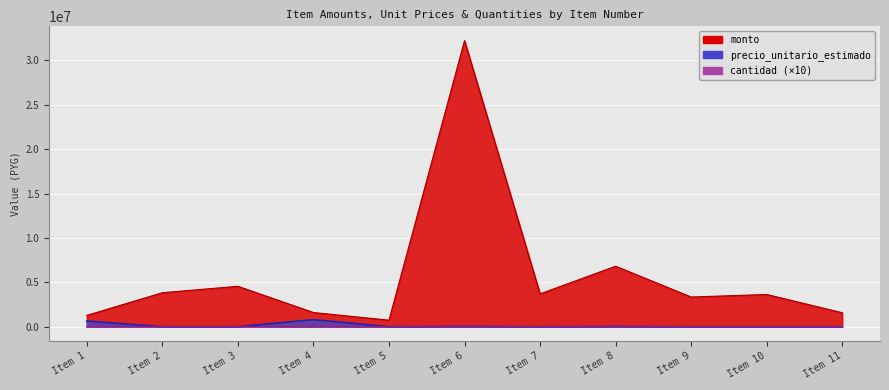

What is the value of the cantidad point at the 7th from the left?

9600